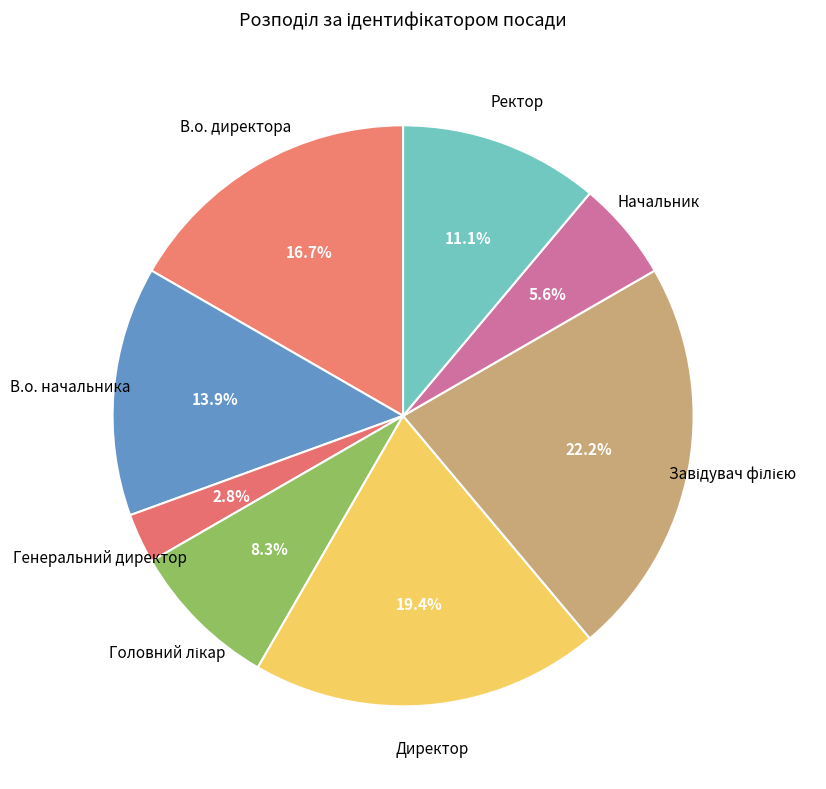

How many slices are in this pie chart?

8